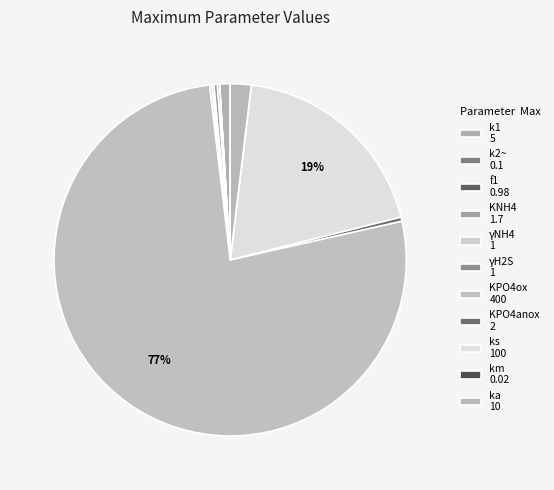

Count the number of slices in the pie.

11